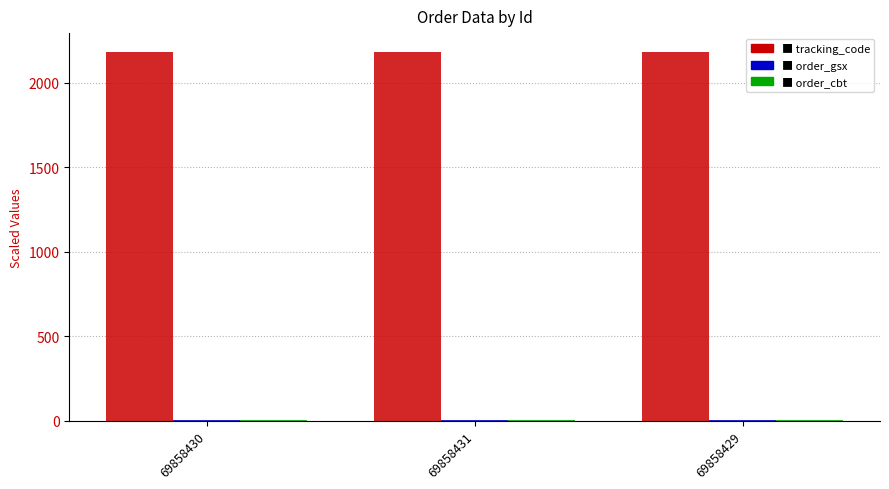

What is the greatest value displayed?

2183.7